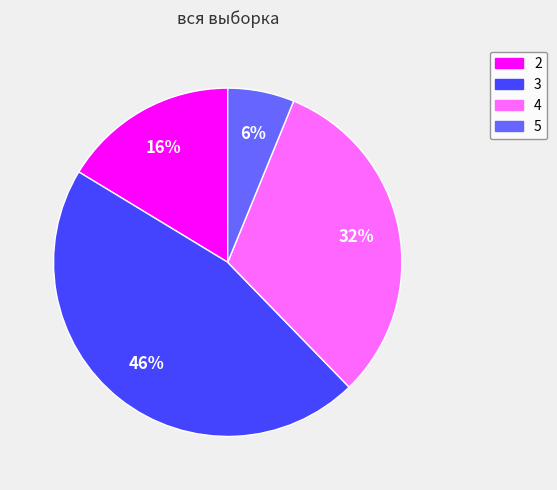

Does any single category account for the majority?

No